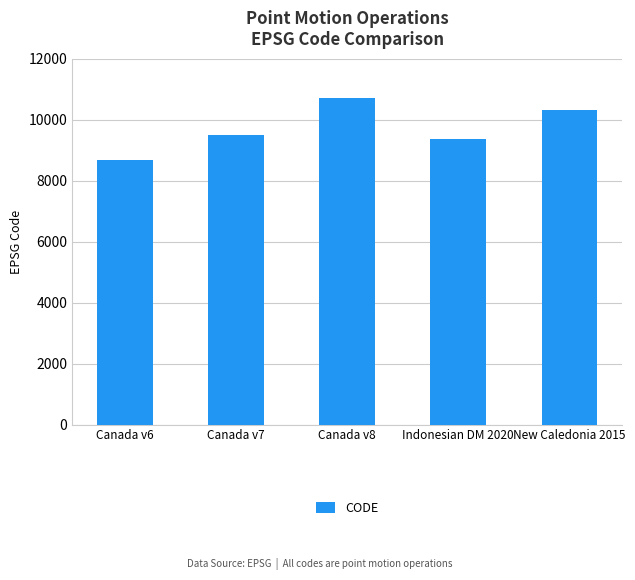

What is the approximate value at Canada v7?

9483